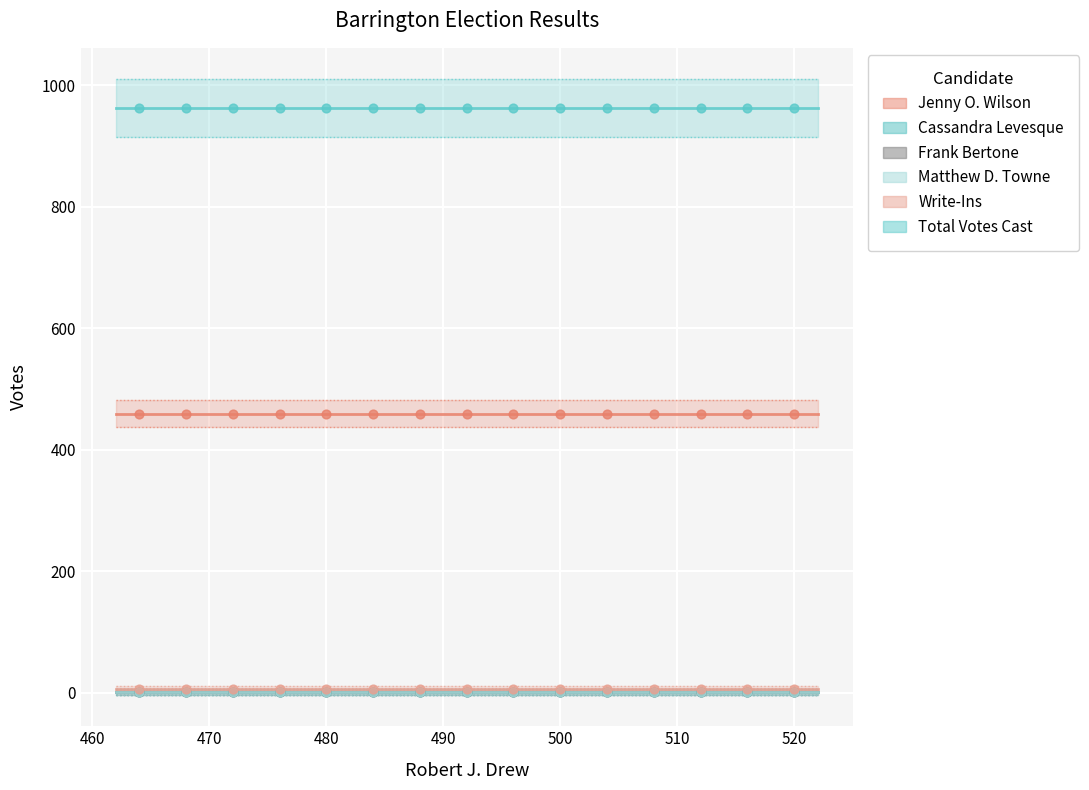

What are all the series names shown in the legend?

Jenny O. Wilson, Cassandra Levesque, Frank Bertone, Matthew D. Towne, Write-Ins, Total Votes Cast